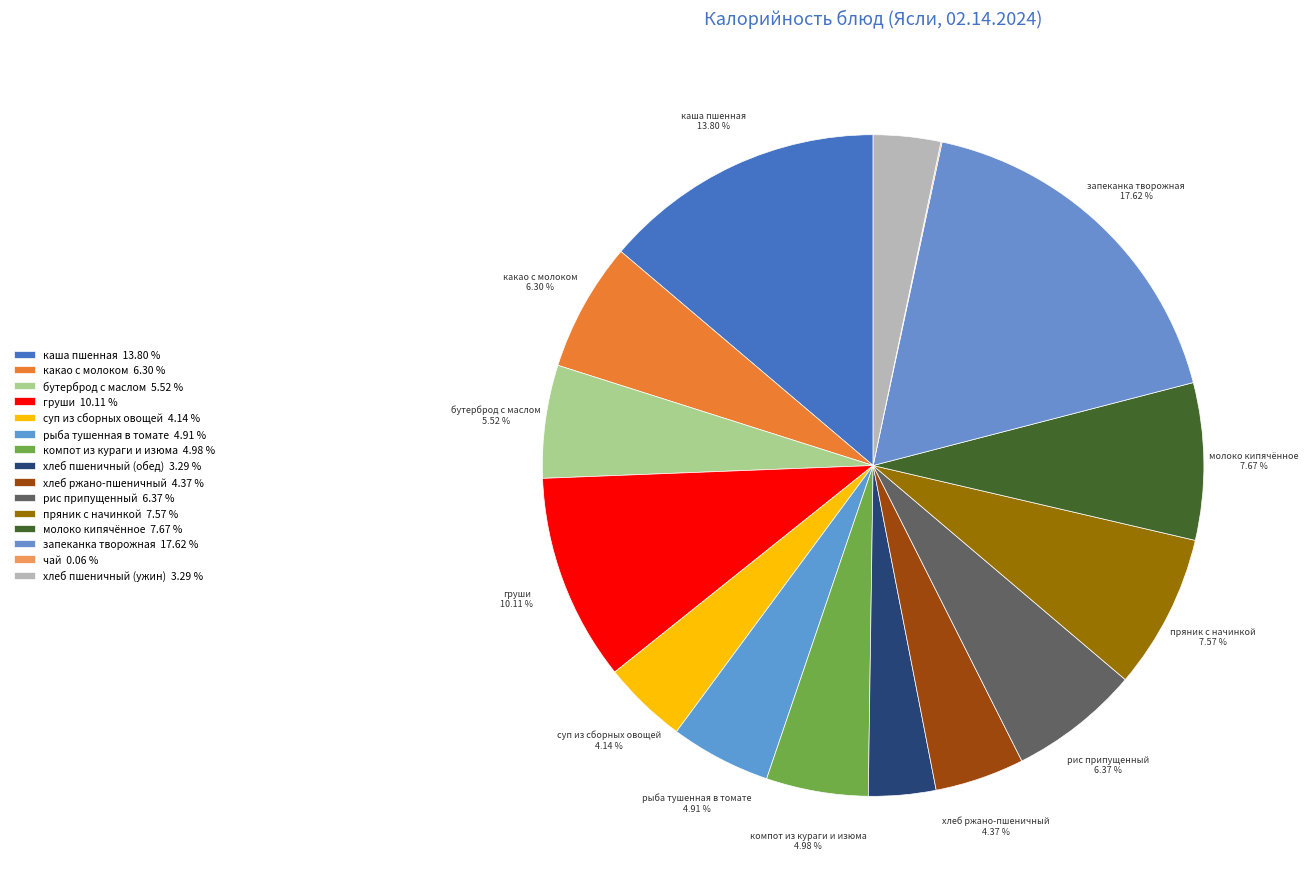

Rank the categories by value from lowest to highest.

чай, хлеб пшеничный (обед), хлеб пшеничный (ужин), суп из сборных овощей, хлеб ржано-пшеничный, рыба тушенная в томате, компот из кураги и изюма, бутерброд с маслом, какао с молоком, рис припущенный, пряник с начинкой, молоко кипячённое, груши, каша пшенная, запеканка творожная